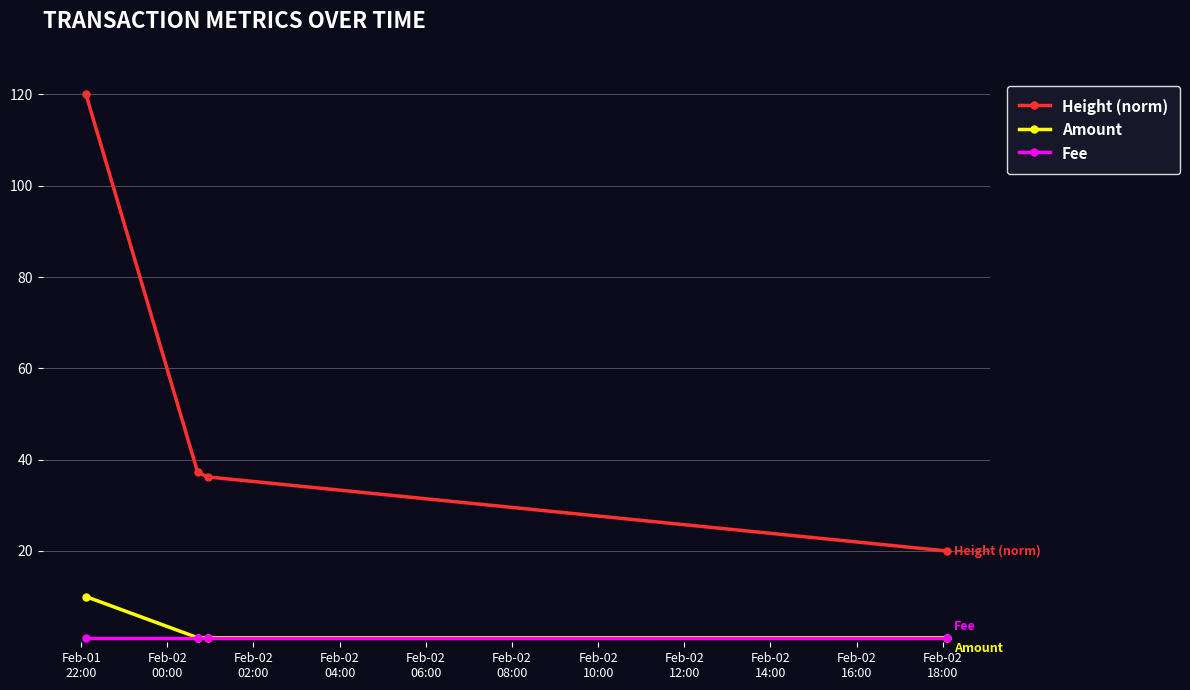

What is the minimum value for Height (norm)?

20.0